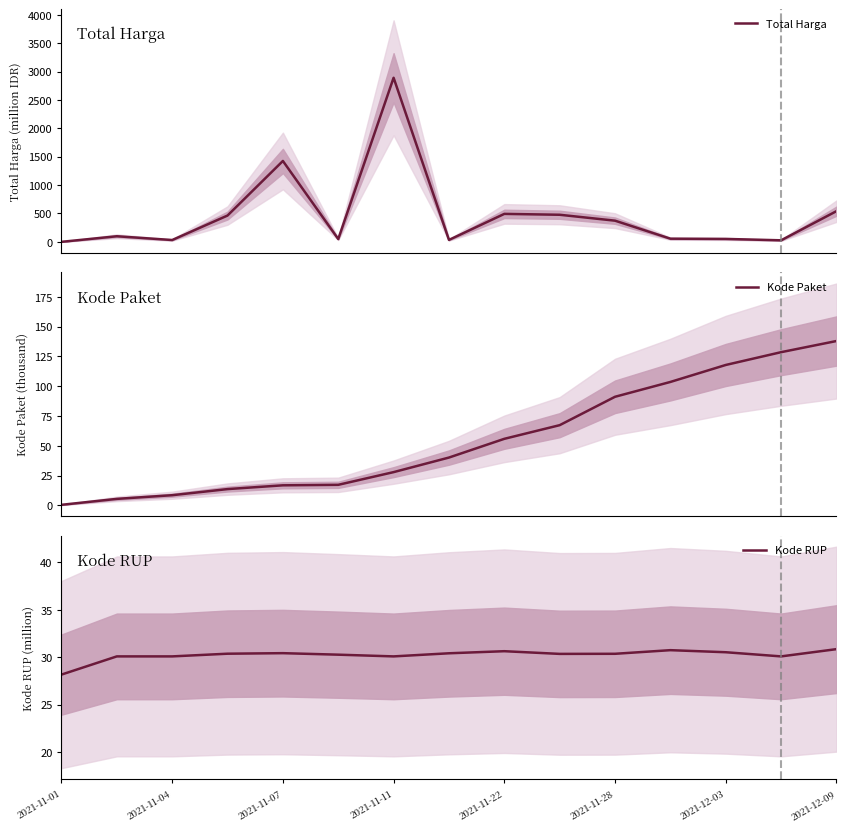

Which series has the widest spread of values?

Total Harga